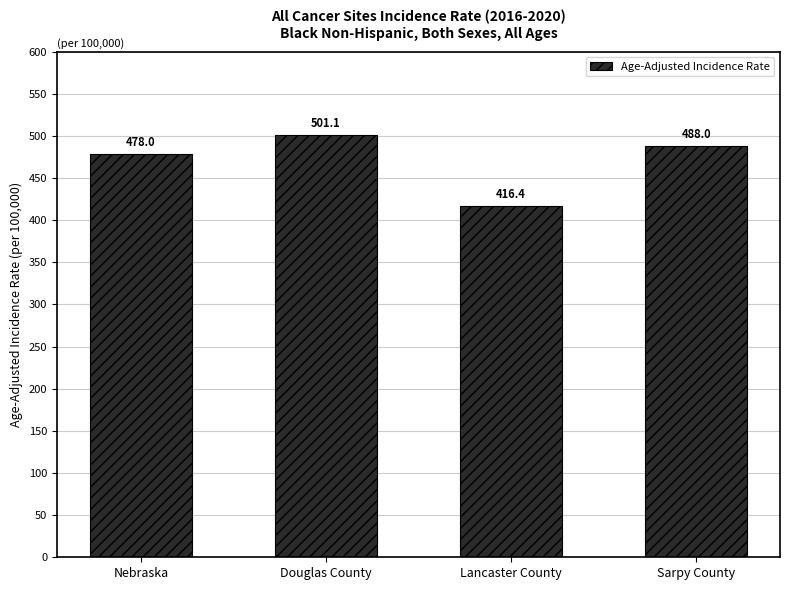

The value at Lancaster County is 591.2. True or false?

False